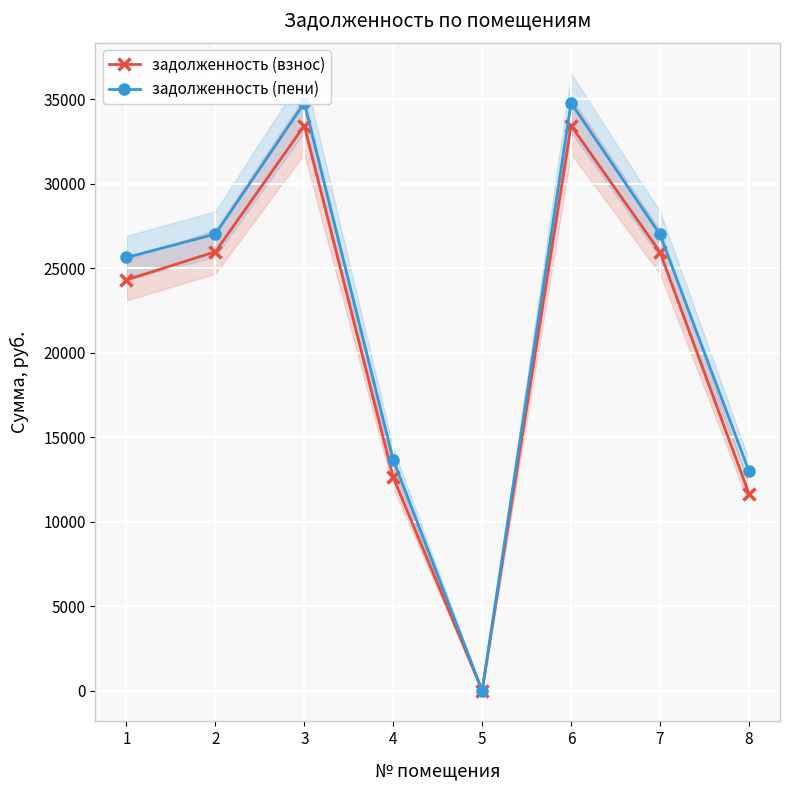

At which label does задолженность (пени) first exceed 26992?

2